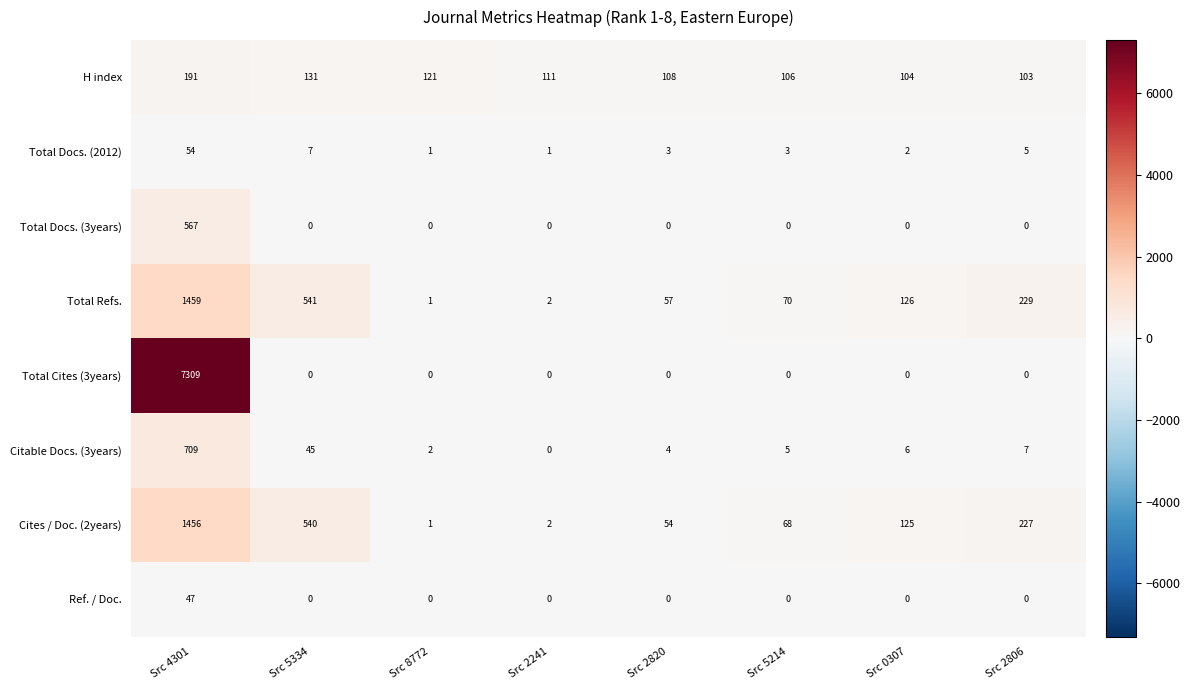

Which series has the largest total across all categories?

Total Cites (3years)